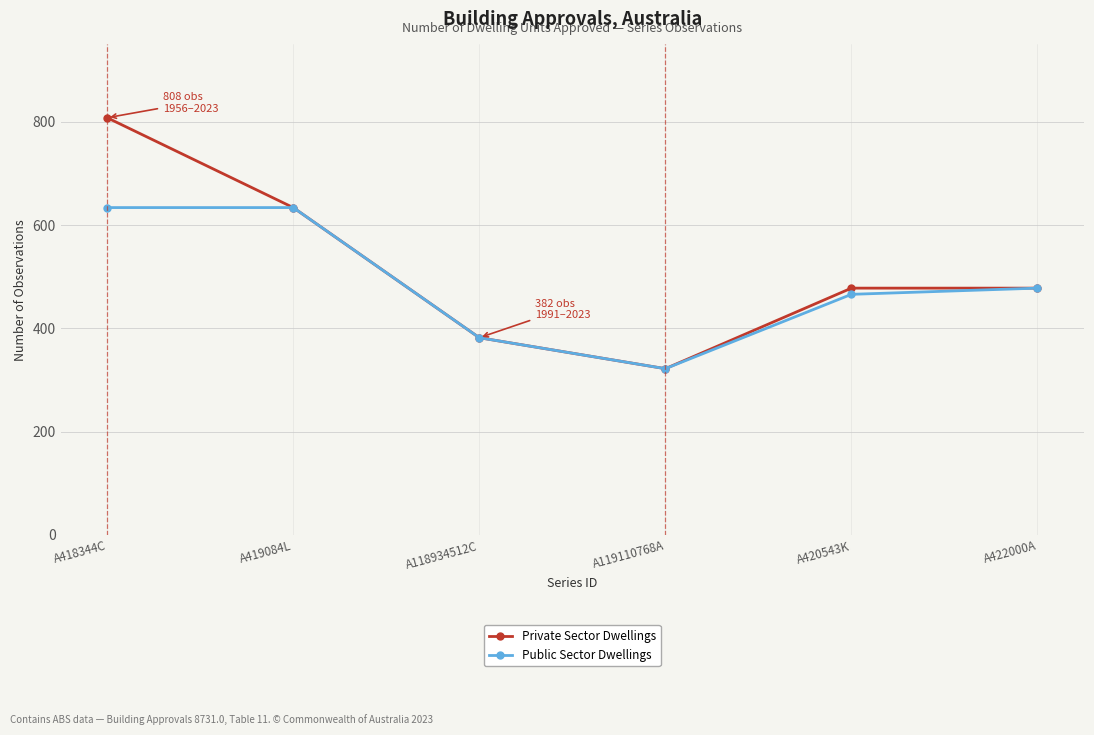

How many series are shown in this chart?

2